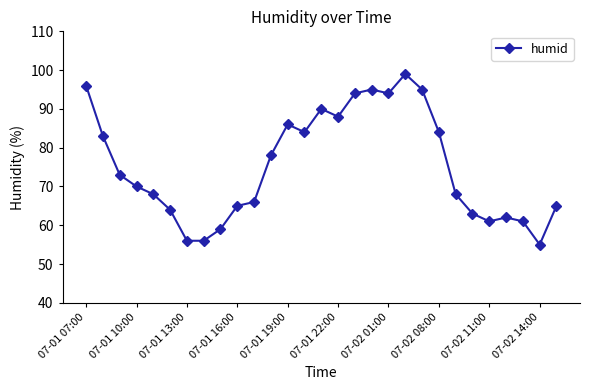

True or false: there are more than 1 points higher than both neighbors.

True